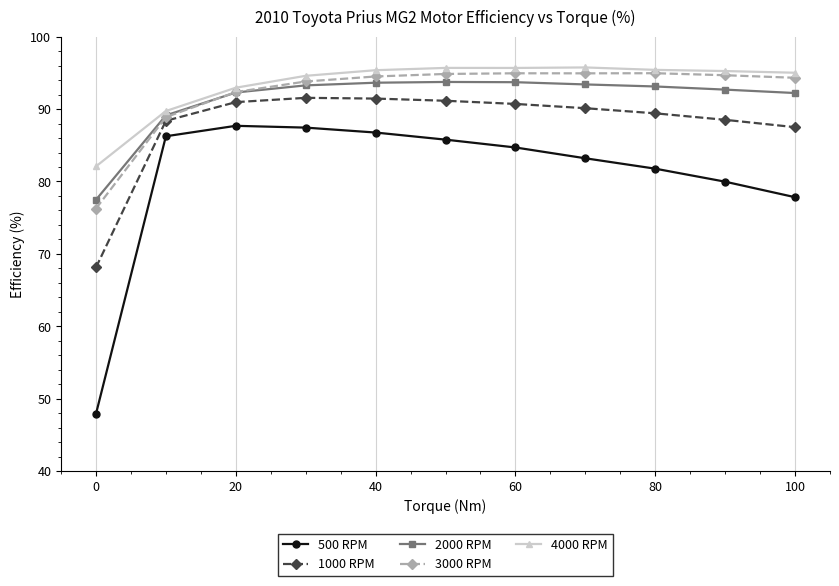

Which series has the widest spread of values?

500 RPM